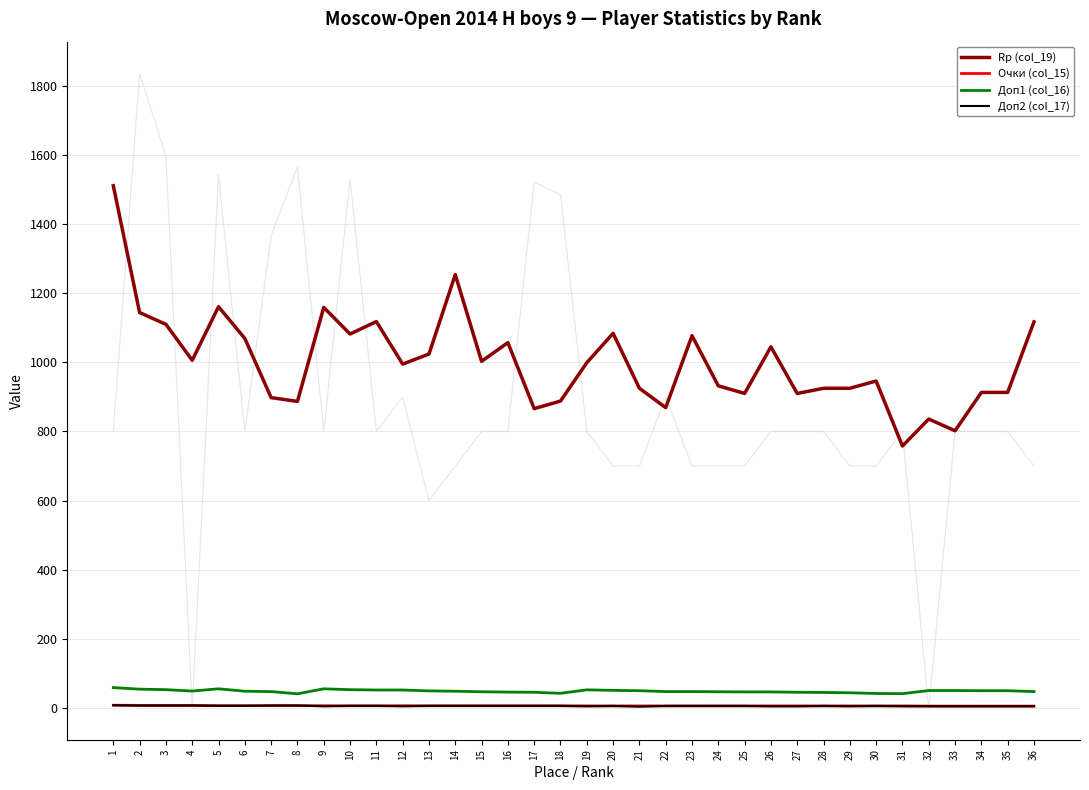

How many data points in Очки (col_15) are less than 6?

5